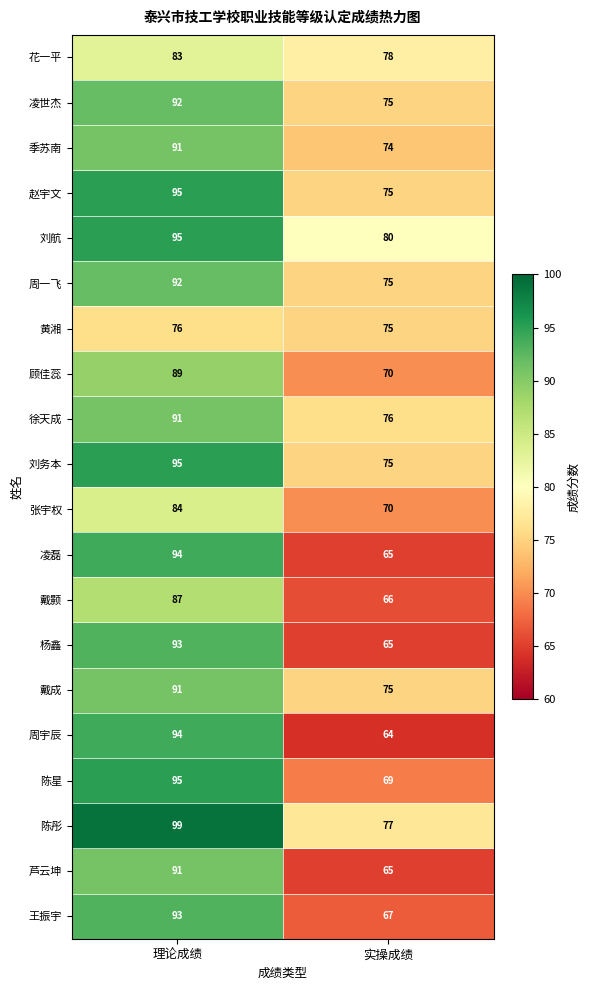

List the labels in order of 赵宇文 value, largest first.

理论成绩, 实操成绩